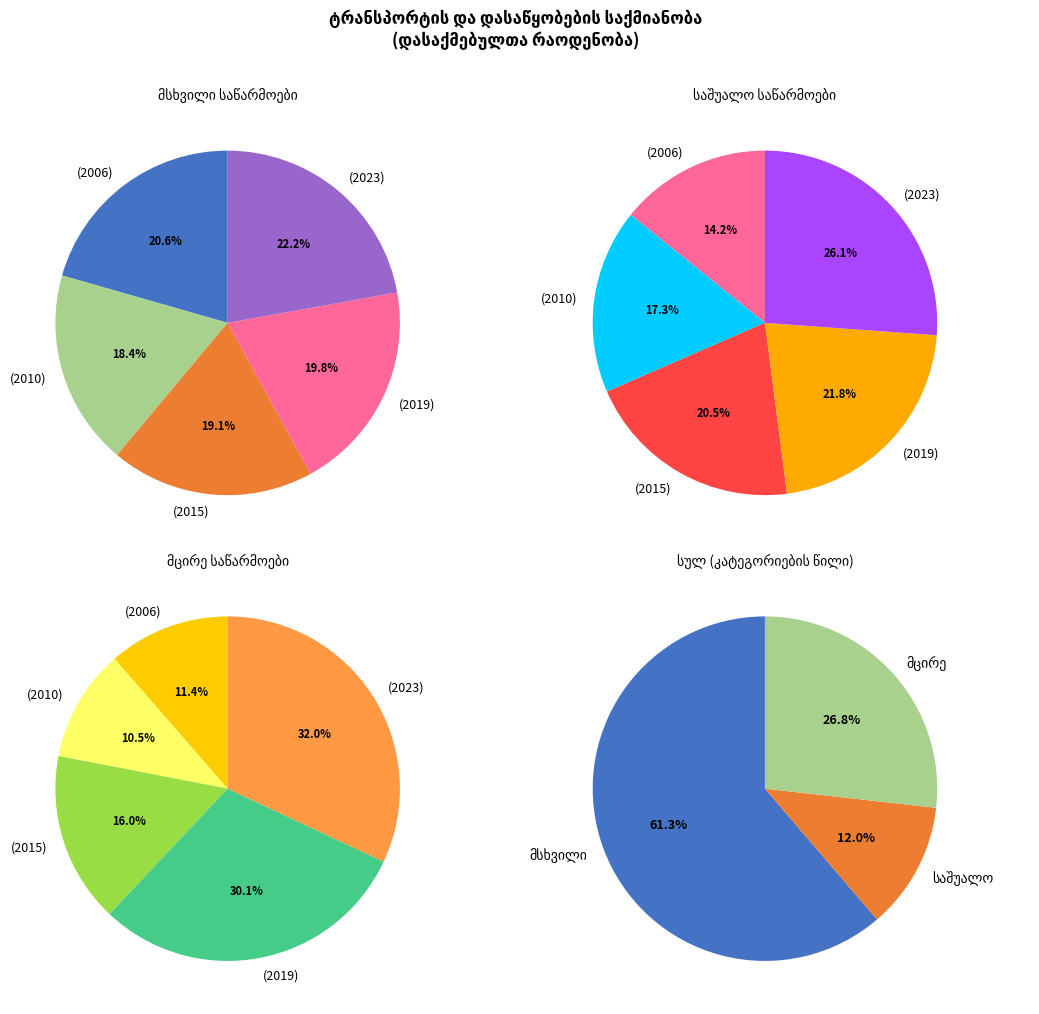

Which slice is the smallest?

2006